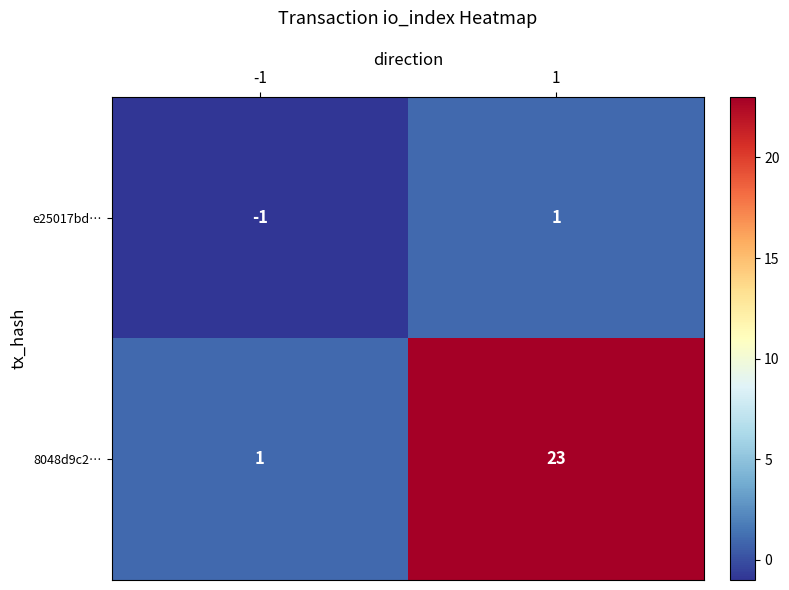

True or false: e25017bd… has a value of 0 at -1.

False